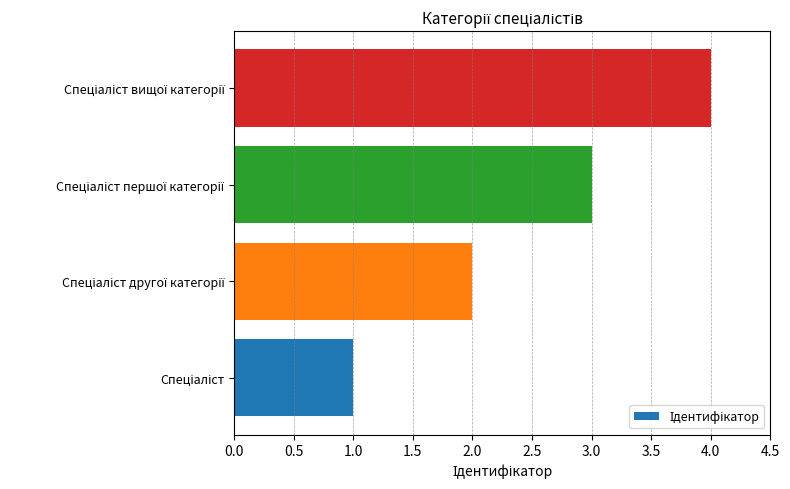

Does the chart contain any negative values?

No